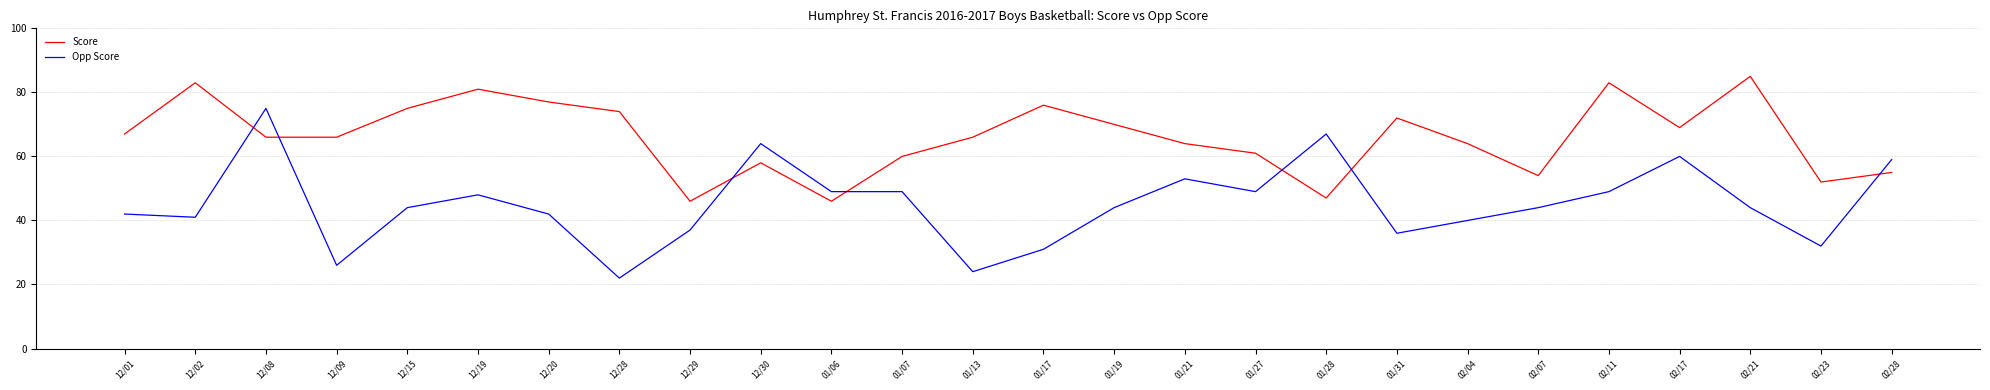

What is the lowest value of the Opp Score series?

22